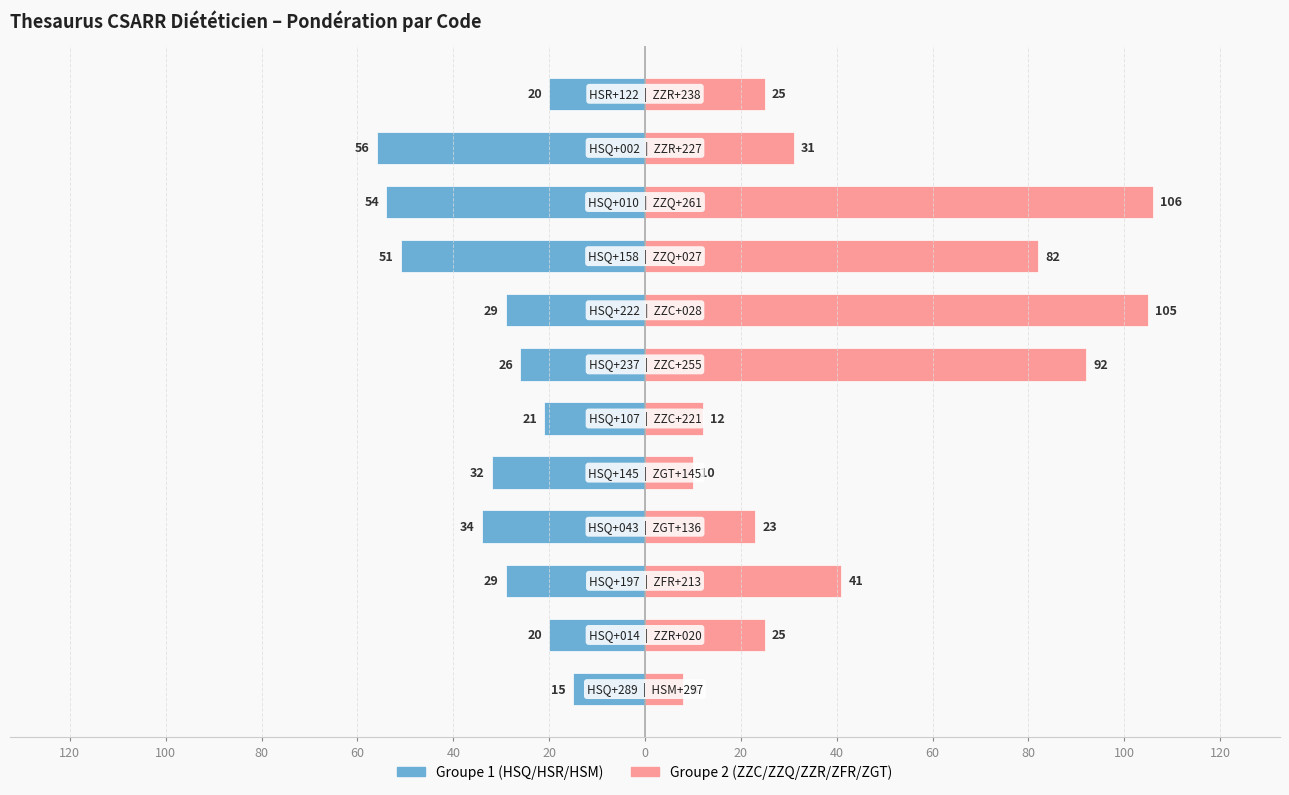

Are the bars horizontal?

Yes